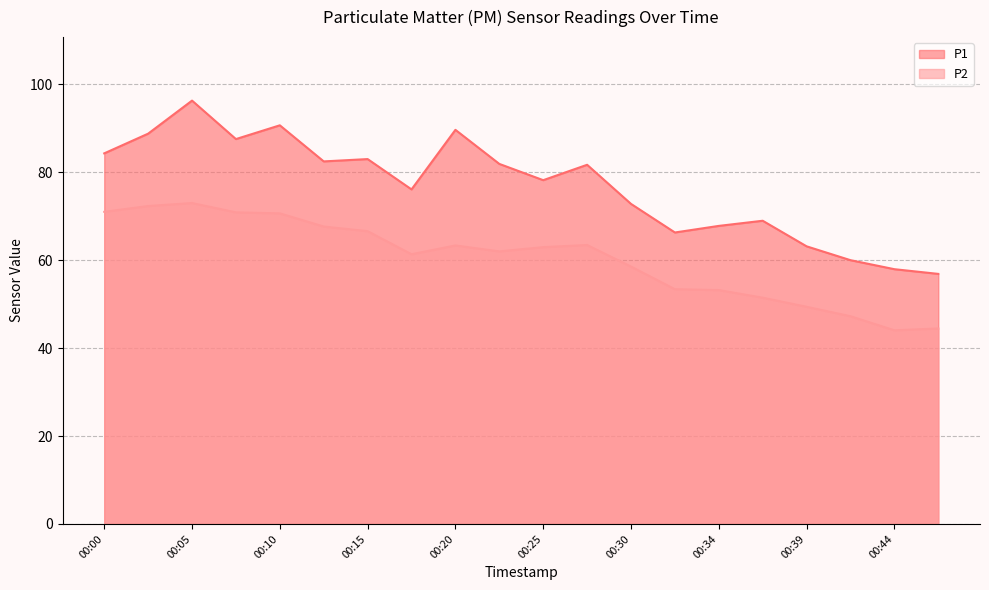

True or false: P1 and P2 intersect in this chart.

False